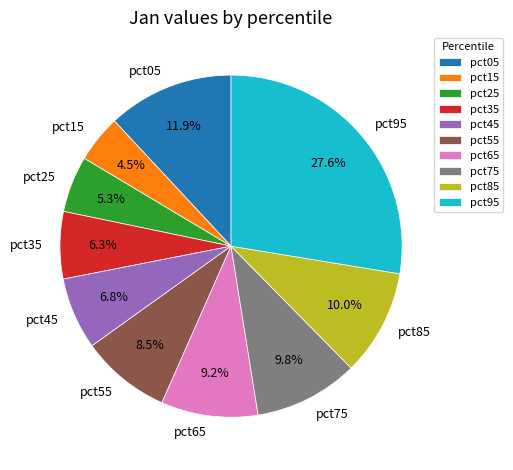

Is it true that pct05 is 12% of the pie?

True